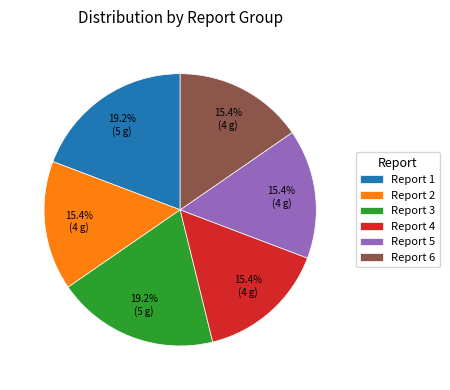

Is there any slice that represents more than half of the pie?

No